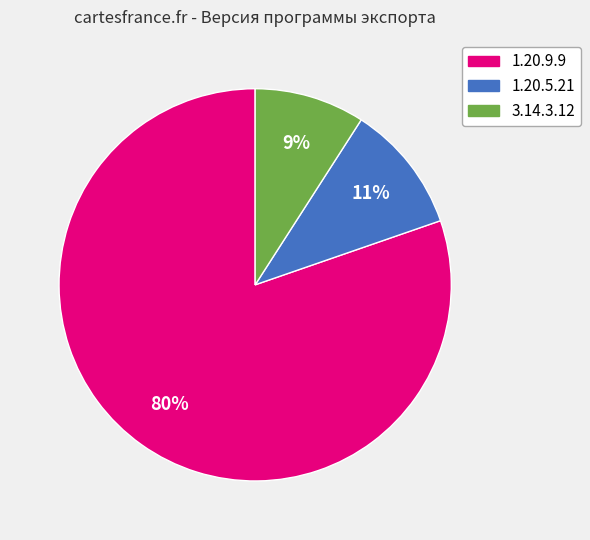

Count the number of slices in the pie.

3